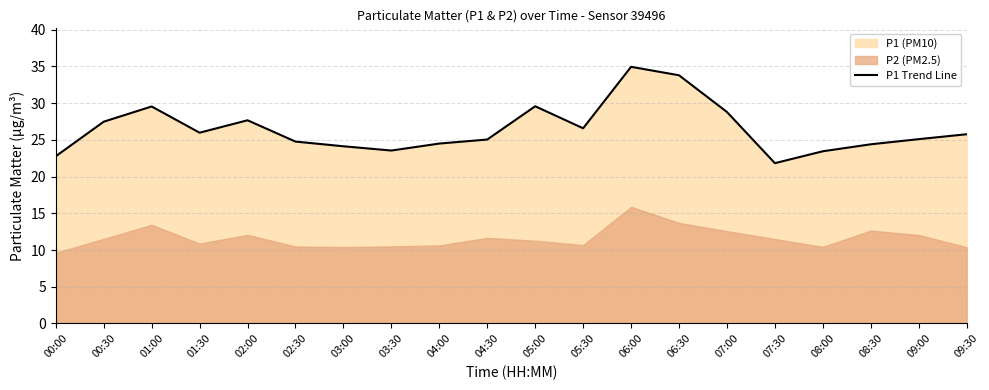

What is the label of the 2nd point from the left?

00:30